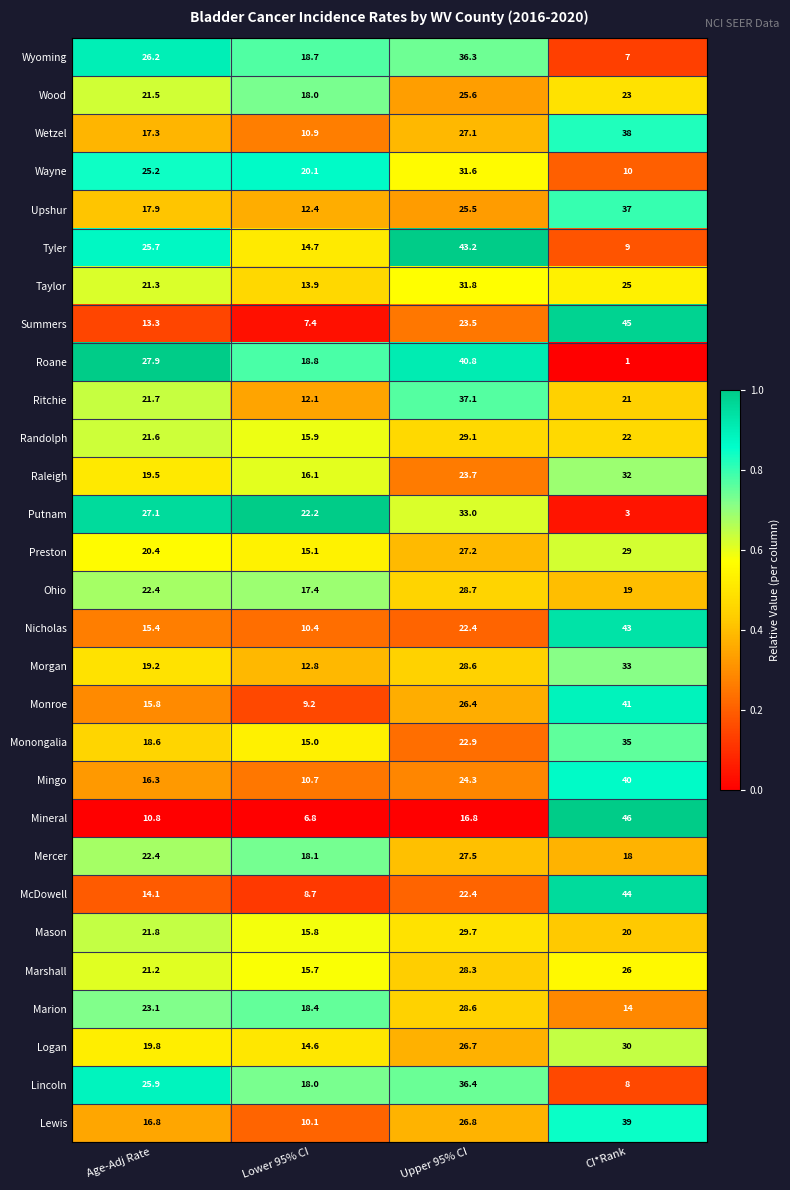

Which series has the largest total across all categories?

Morgan